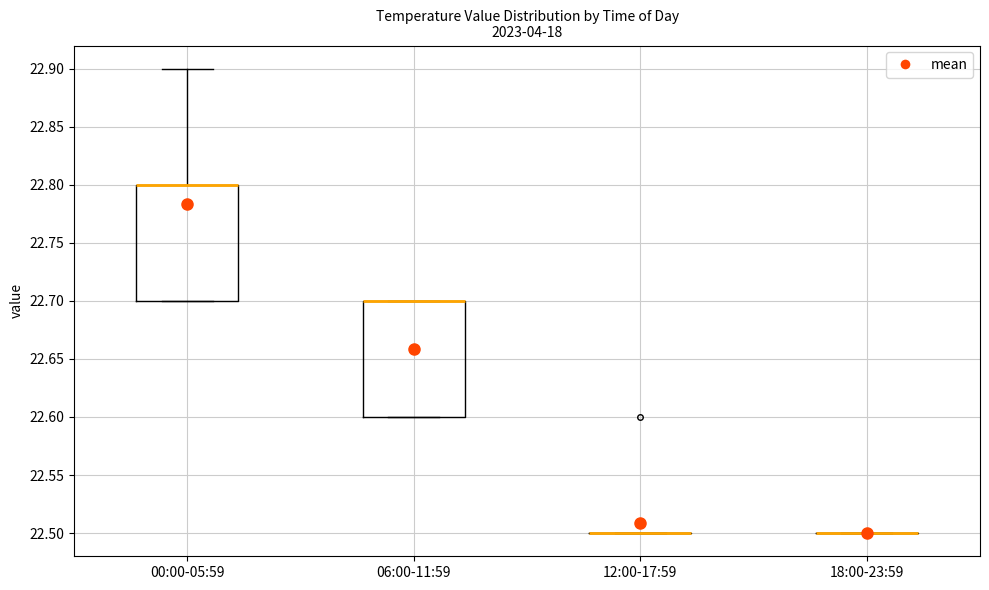

Reading left to right, read every box against the y-axis: the position of its median line, the range the box covers, and the ends of its whiskers. The values are not printed on the chart, so give them approximately, as read against the axis.

00:00-05:59: median 22.8 (drawn on the box's upper edge), box 22.7 to 22.8, whiskers 22.7 to 22.9
06:00-11:59: median 22.7 (drawn on the box's upper edge), box 22.6 to 22.7, whiskers 22.6 to 22.7
12:00-17:59: box collapsed to a line at 22.5, whiskers 22.5 to 22.5
18:00-23:59: box collapsed to a line at 22.5, whiskers 22.5 to 22.5